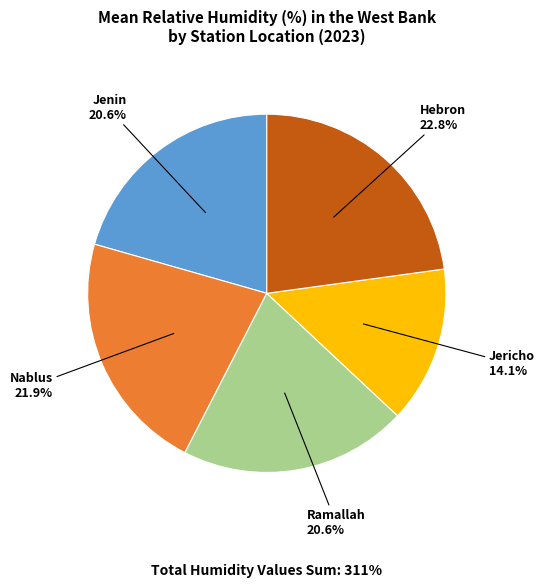

True or false: Hebron accounts for 23% of the total.

True